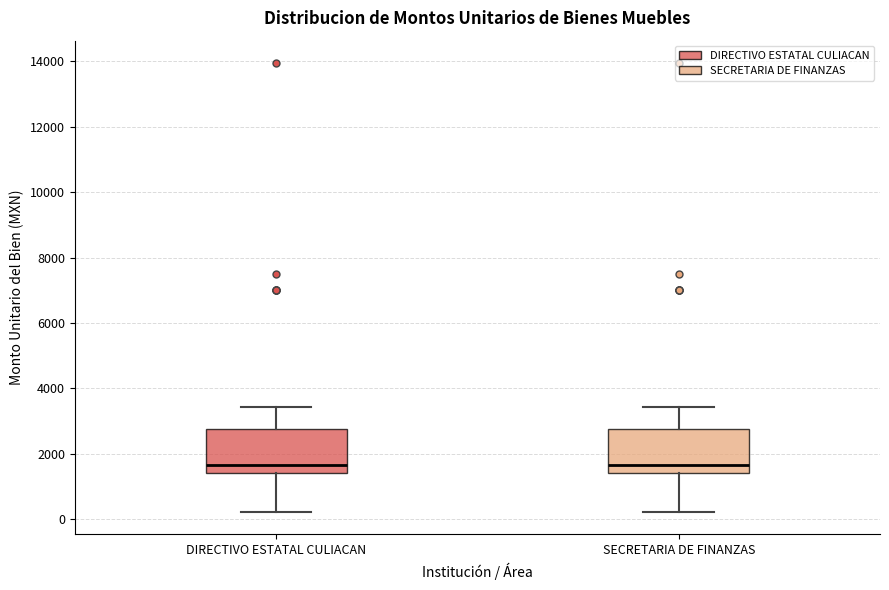

Reading left to right, transcribe this box plot: for each box, give where its median line is, the range the box spans, and where its two whiskers end, as read against the y-axis. The values are not printed on the chart, so give them approximately, as read against the axis.

DIRECTIVO ESTATAL CULIACAN: median 1600, box 1400 to 2800, whiskers 200 to 3400
SECRETARIA DE FINANZAS: median 1600, box 1400 to 2800, whiskers 200 to 3400